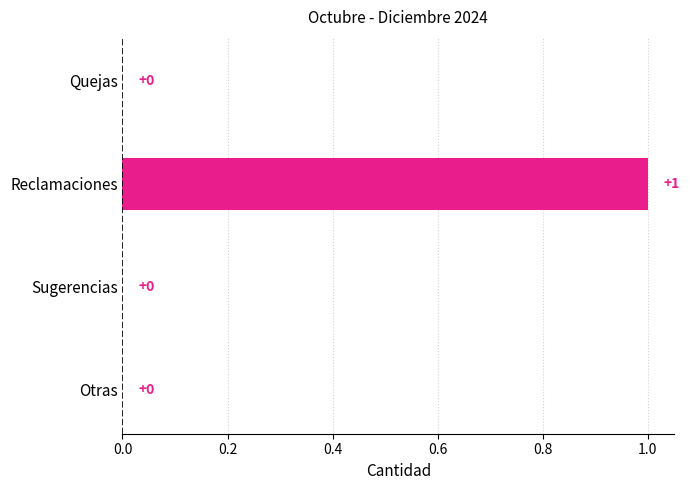

The value at Quejas is 0. True or false?

True